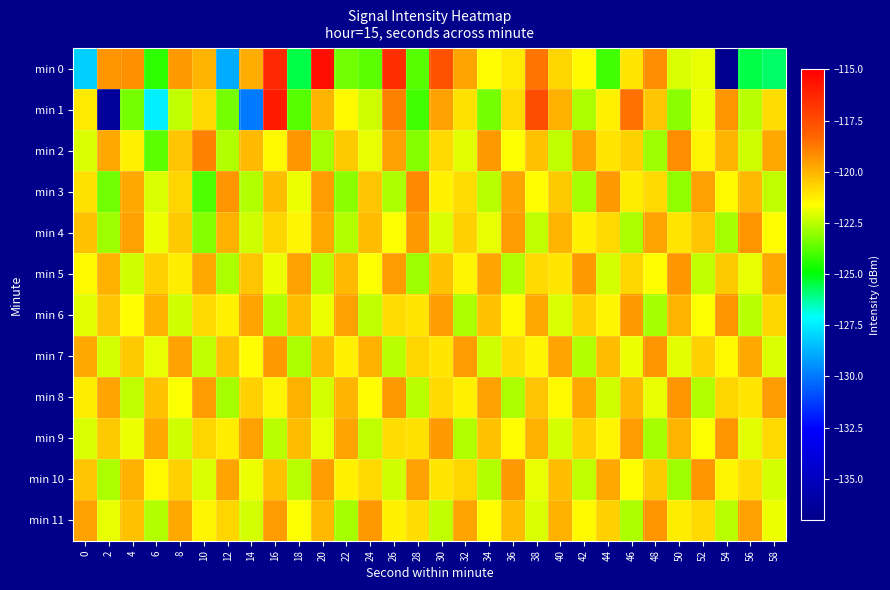

Which has a higher value, 10 or 14?

14